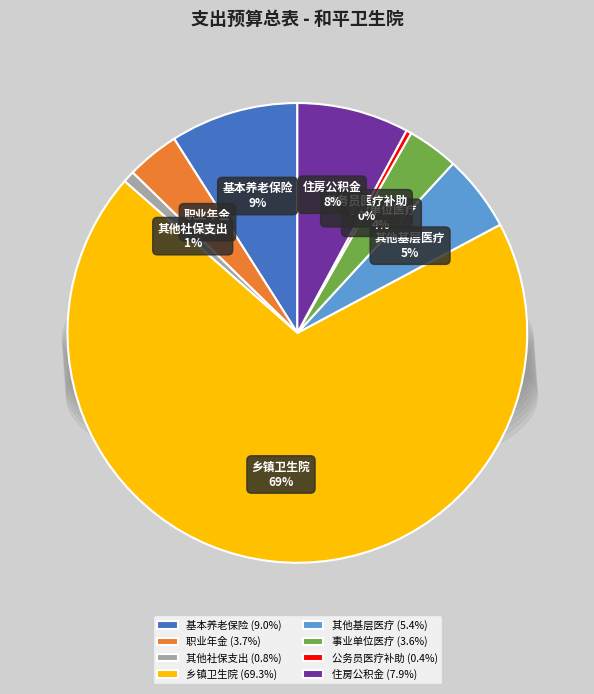

How many segments does this pie chart have?

8